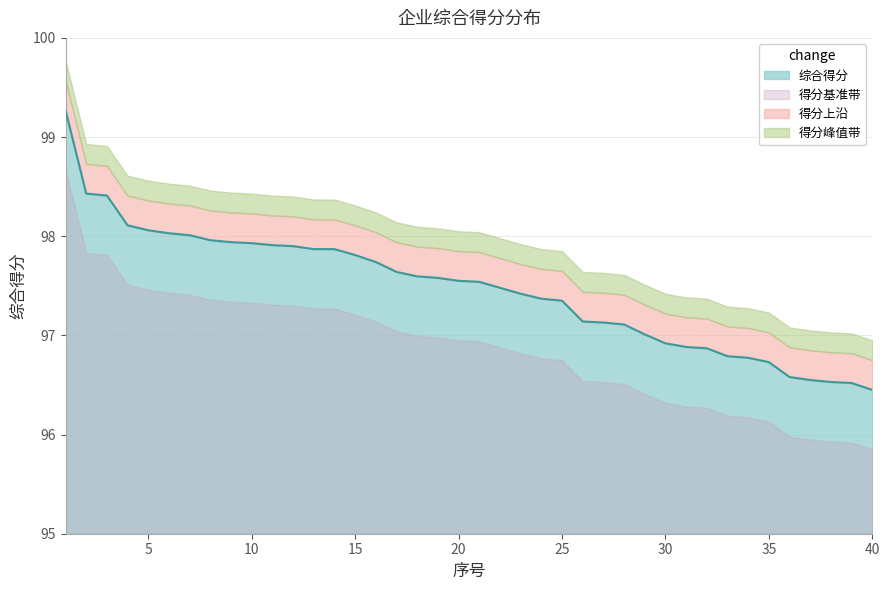

The value at 24 is 151.2. True or false?

False